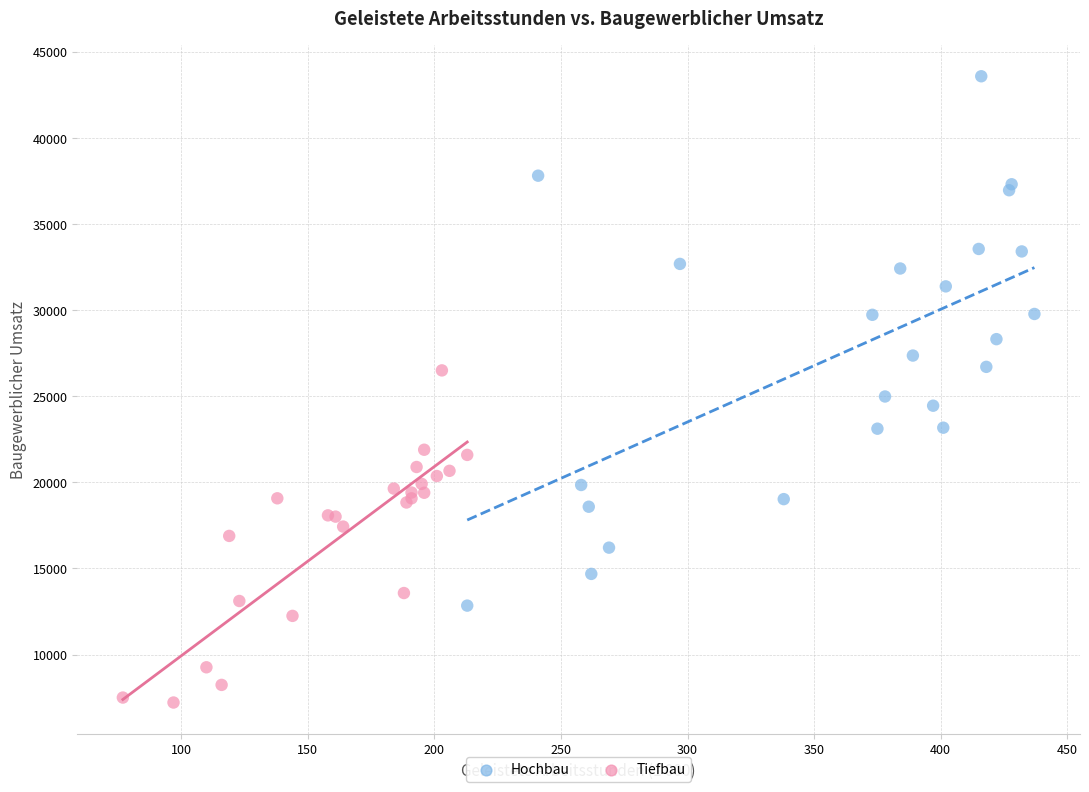

Which series reaches the maximum Y coordinate?

Hochbau